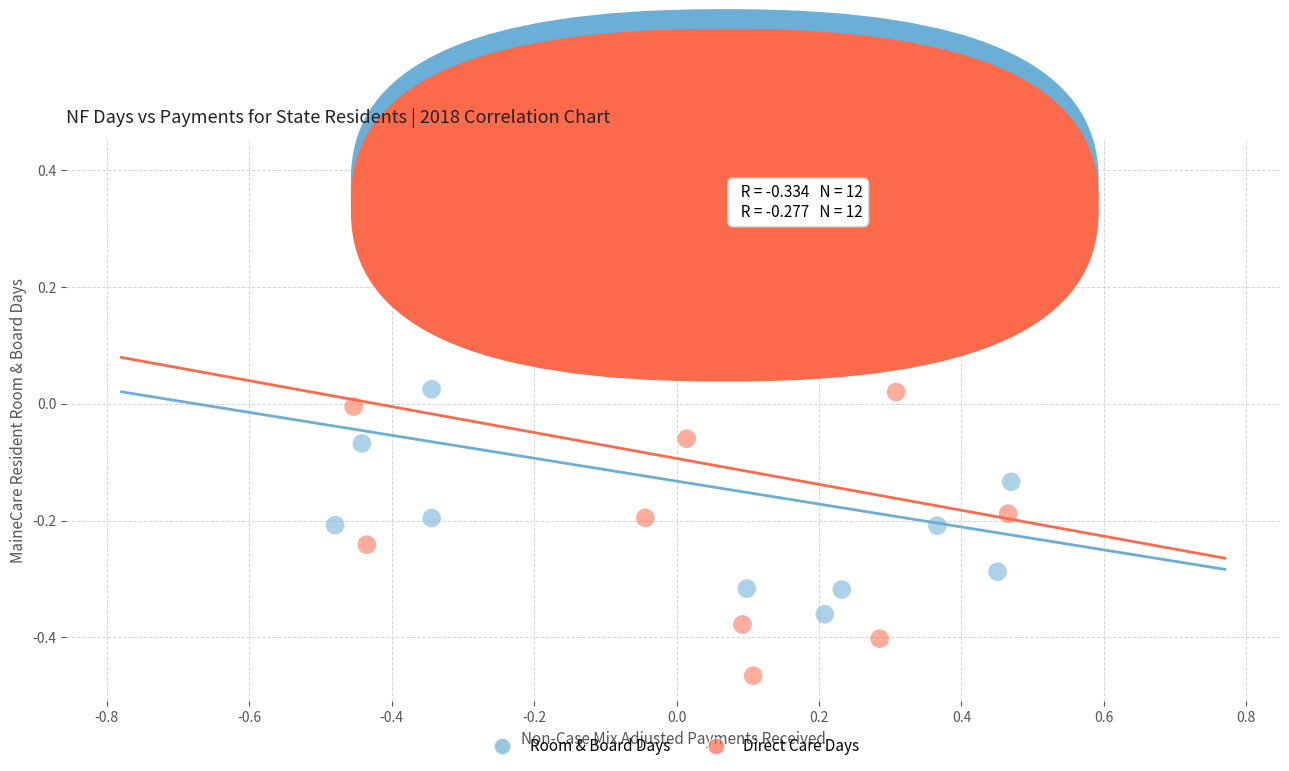

Which series contains the highest Y value?

Direct Care Days